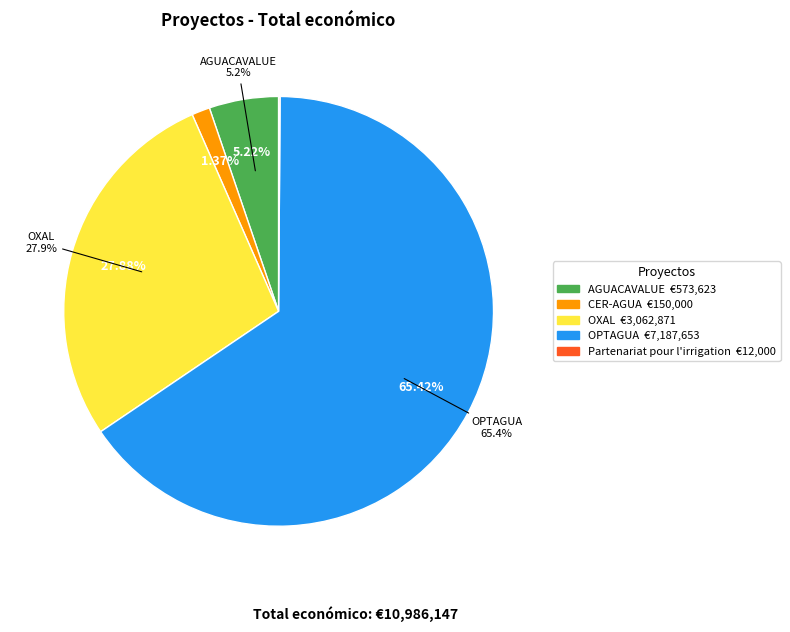

Does AGUACAVALUE represent more than half of the total?

No